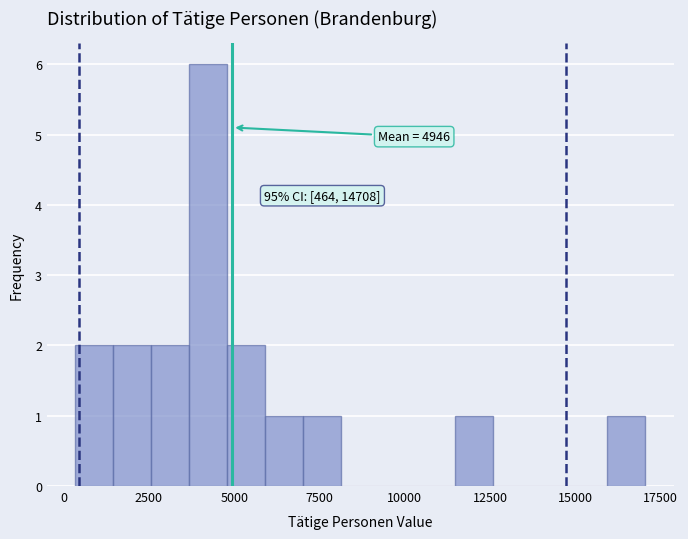

Around what value on the x-axis is the tallest bar? Give the approximate position of its centre, as read against the axis.

4000